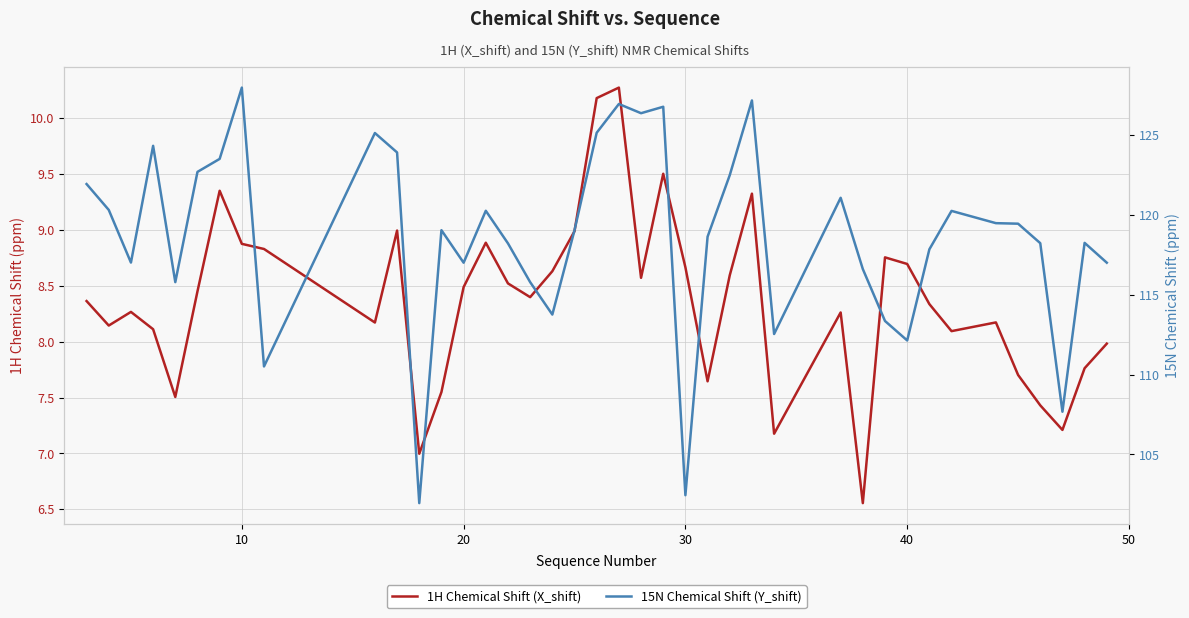

How many lines are shown in the chart?

2